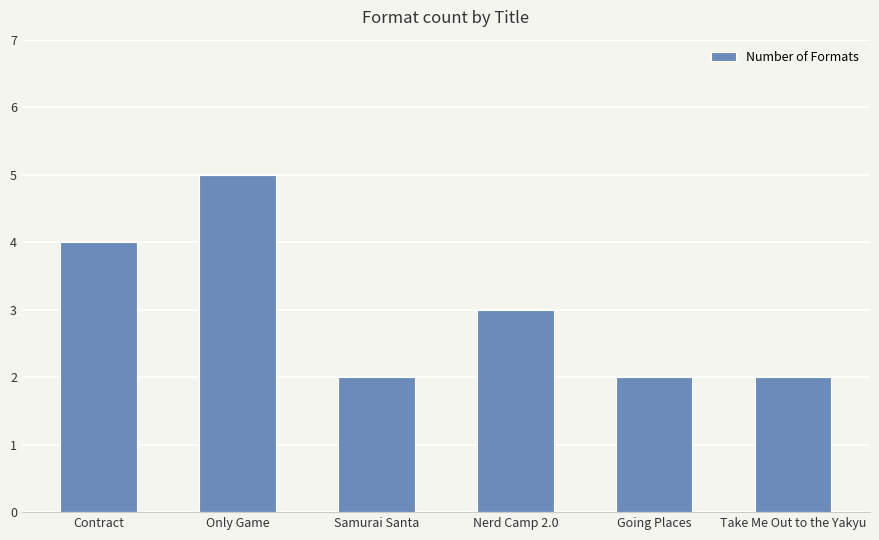

True or false: the data shows 2 at Contract.

False